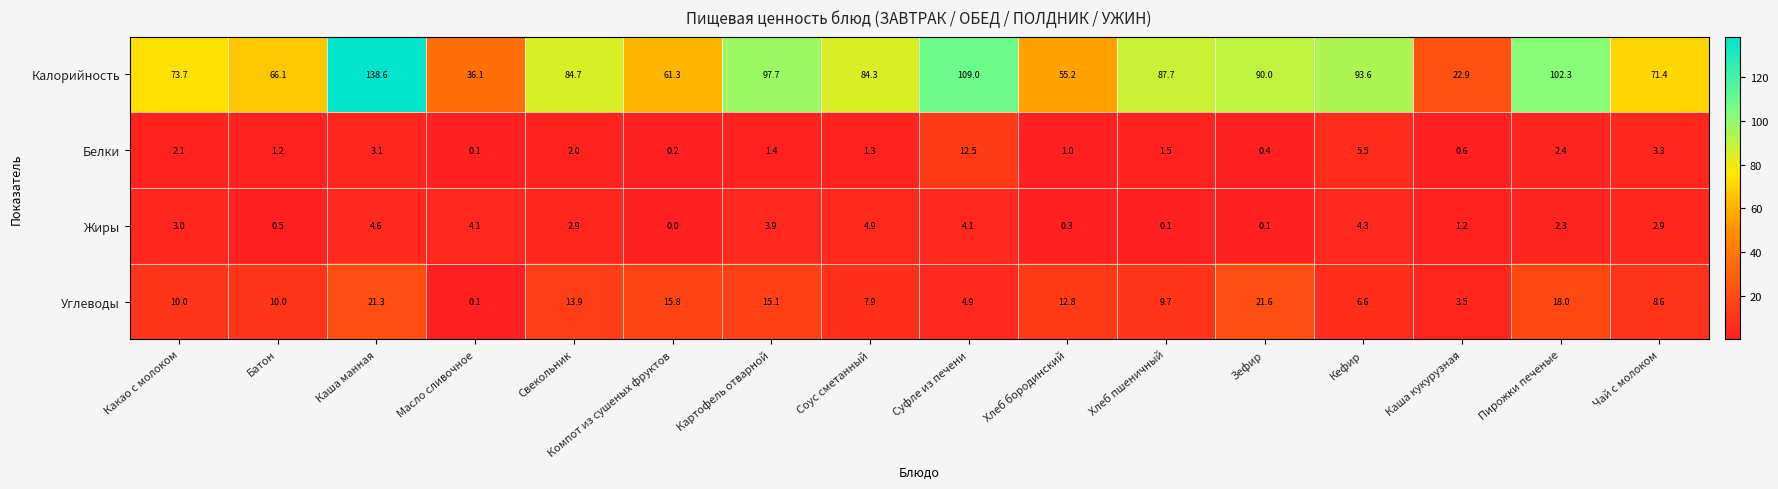

The Углеводы series shows 4.5 at Пирожки печеные. True or false?

False